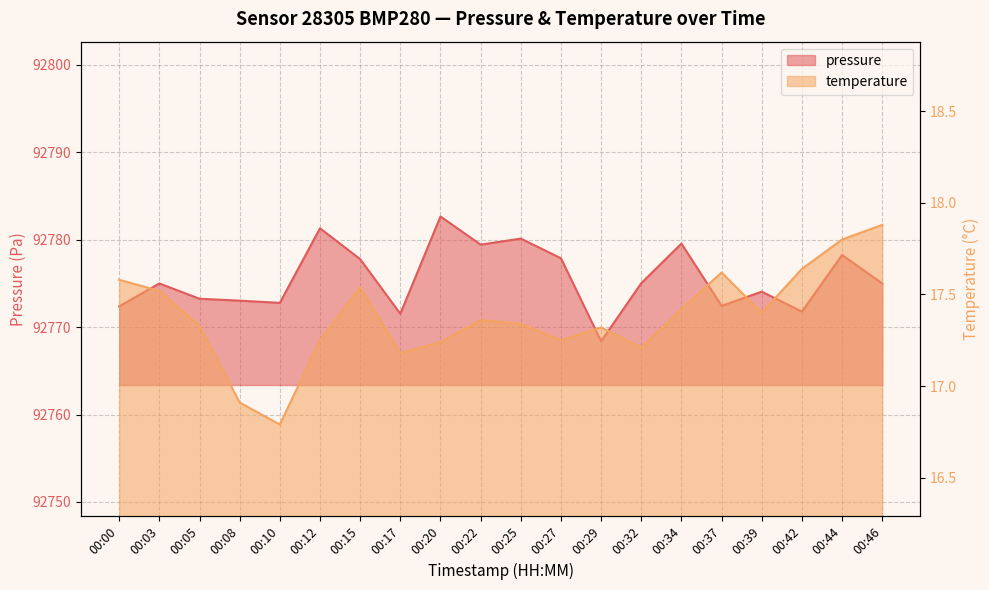

Reading right to left, extract all data points from this chart.

pressure: 00:46=92775.0	00:44=92778.2	00:42=92771.8	00:39=92774.1	00:37=92772.4	00:34=92779.6	00:32=92775.0	00:29=92768.4	00:27=92777.9	00:25=92780.1	00:22=92779.4	00:20=92782.7	00:17=92771.5	00:15=92777.8	00:12=92781.3	00:10=92772.8	00:08=92773.0	00:05=92773.2	00:03=92775.0	00:00=92772.4
temperature: 00:46=17.9	00:44=17.8	00:42=17.6	00:39=17.4	00:37=17.6	00:34=17.4	00:32=17.2	00:29=17.3	00:27=17.2	00:25=17.3	00:22=17.4	00:20=17.2	00:17=17.2	00:15=17.5	00:12=17.2	00:10=16.8	00:08=16.9	00:05=17.3	00:03=17.5	00:00=17.6